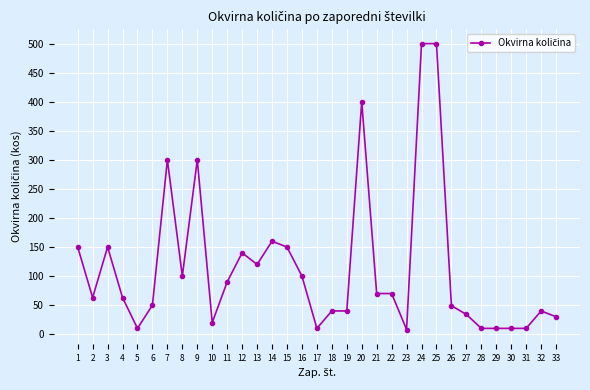

How many values are below 63?

15